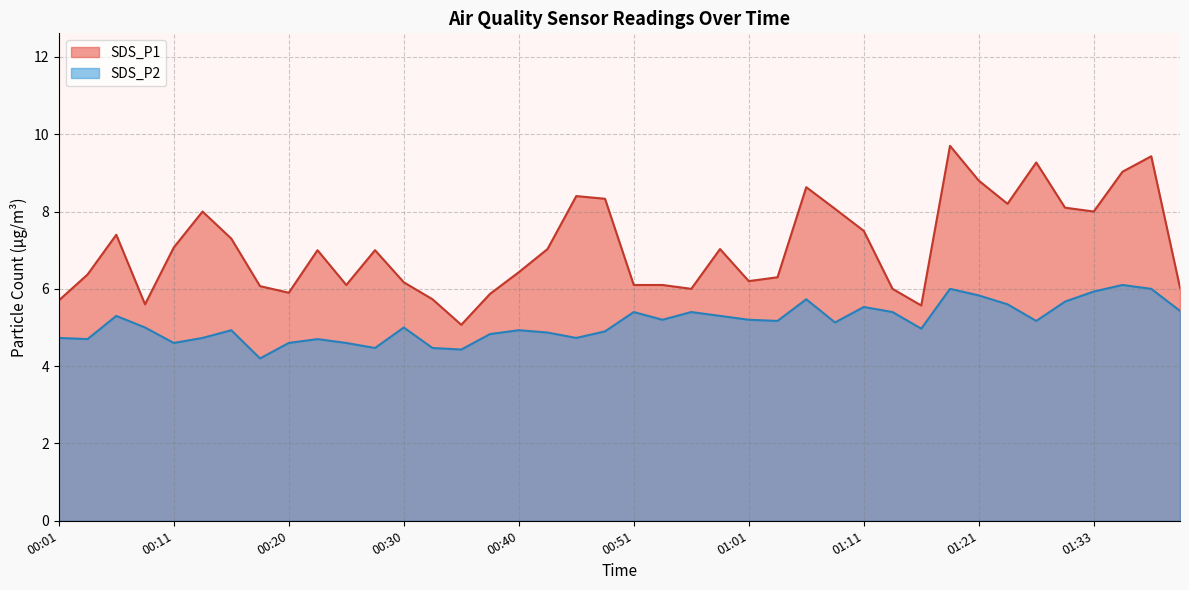

How many lines are shown in the chart?

2